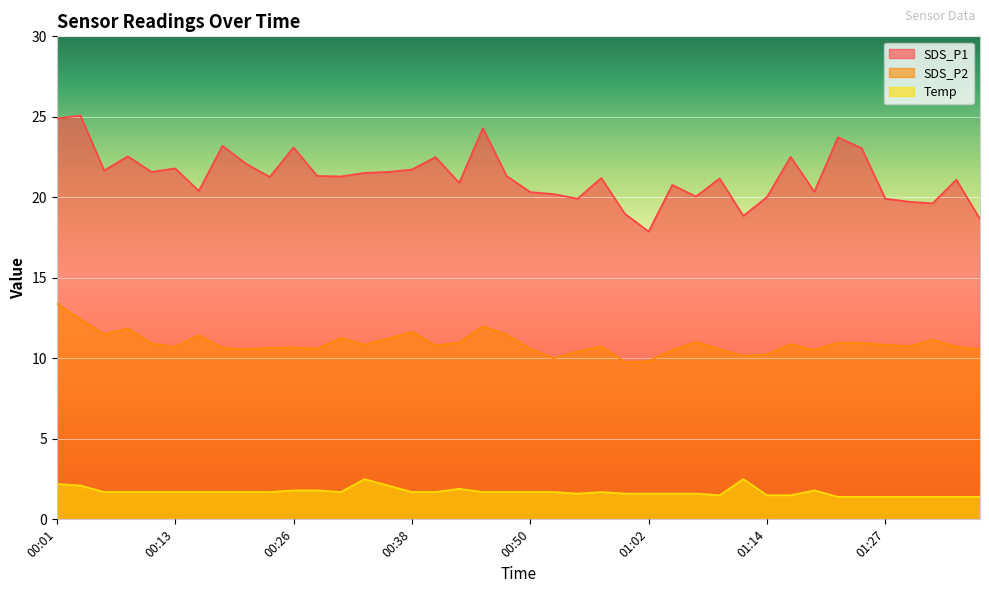

True or false: SDS_P2 has a value of 10.7 at 00:23.

True